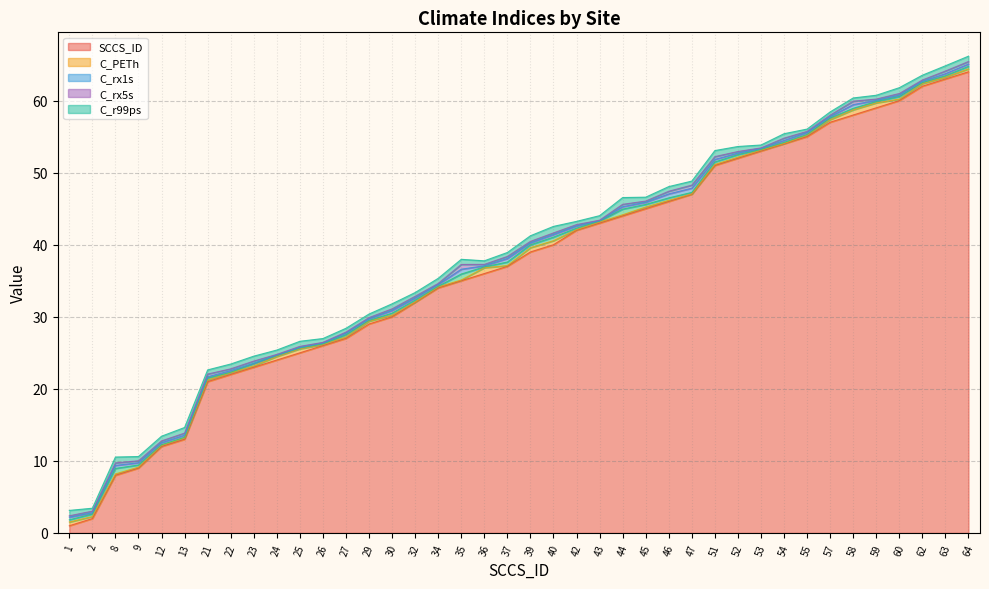

In C_r99ps, how many points are lower than both neighbors (excluding endpoints)?

14